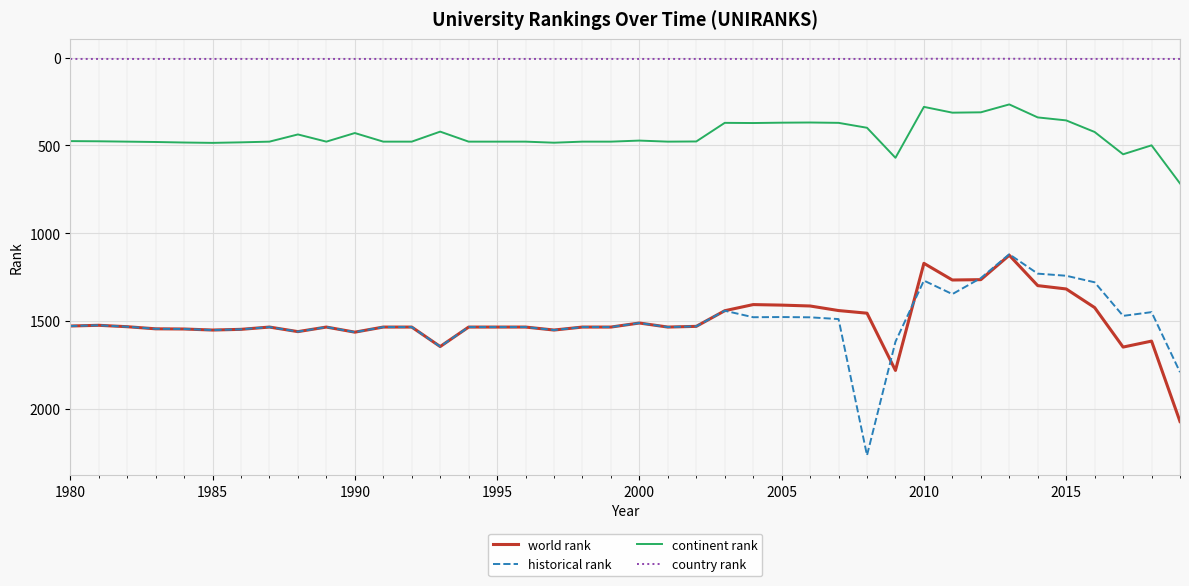

List the series in order of their peak value, highest first.

historical rank, world rank, continent rank, country rank